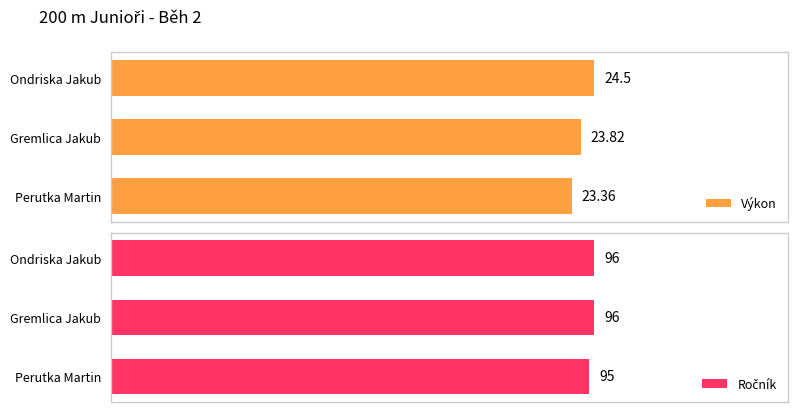

Reading left to right, what are all the values shown in this chart?

Výkon: 23.4	23.8	24.5
Ročník: 95.0	96.0	96.0